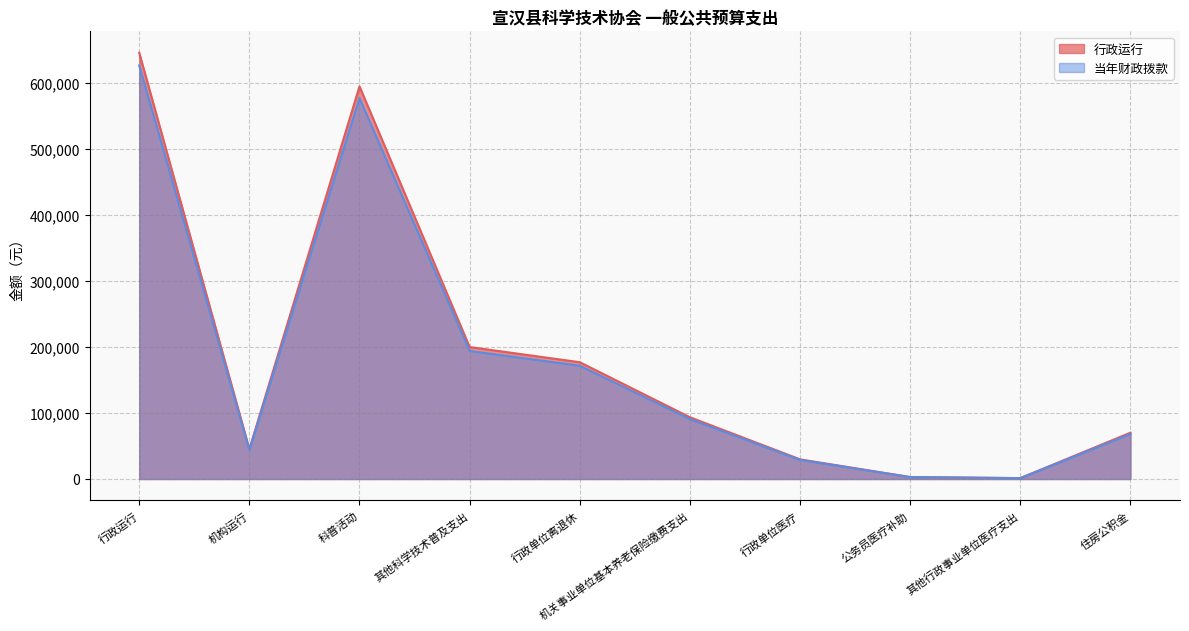

How many series are shown in this chart?

2